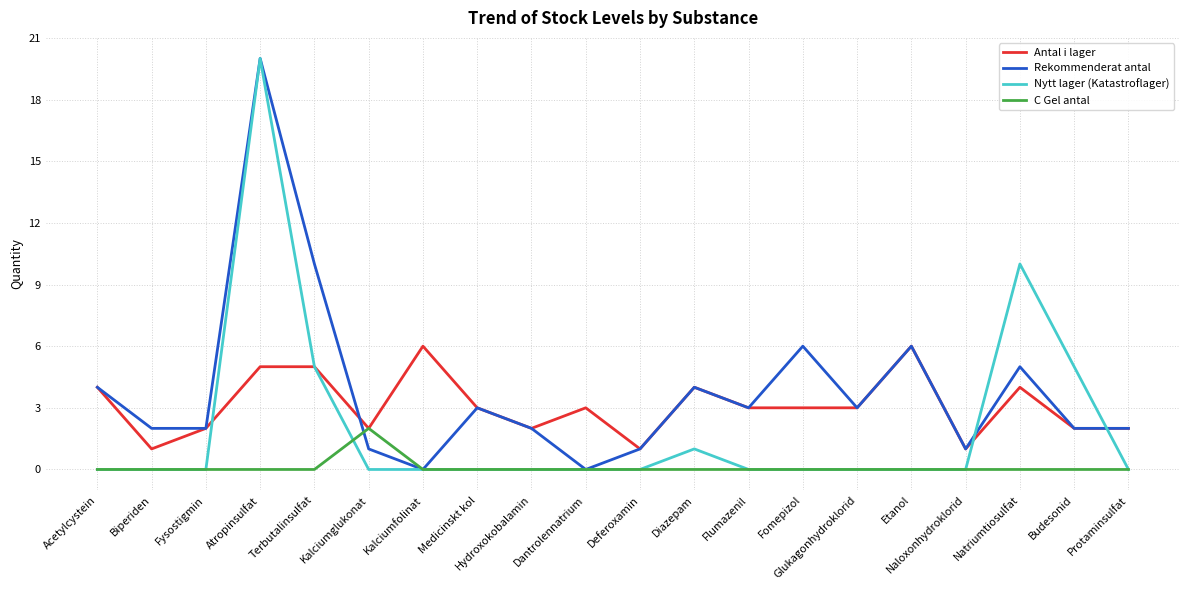

Is it true that Rekommenderat antal equals 0 at Dantrolennatrium?

True